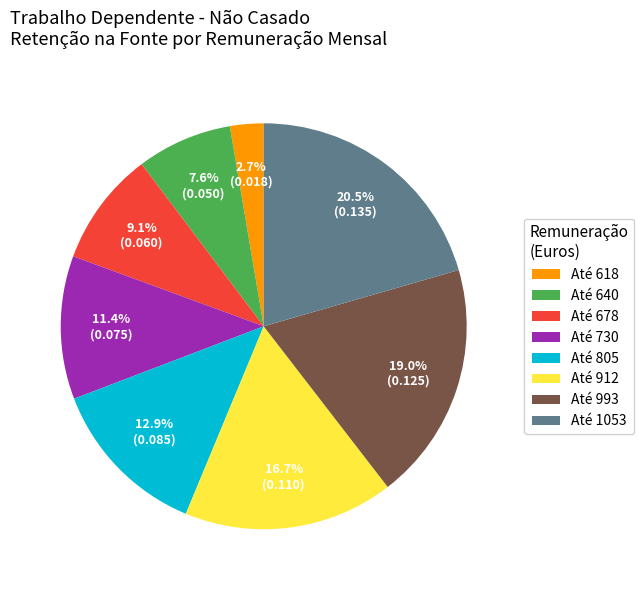

Is the sum of Até 993 and Até 618 greater than half?

No